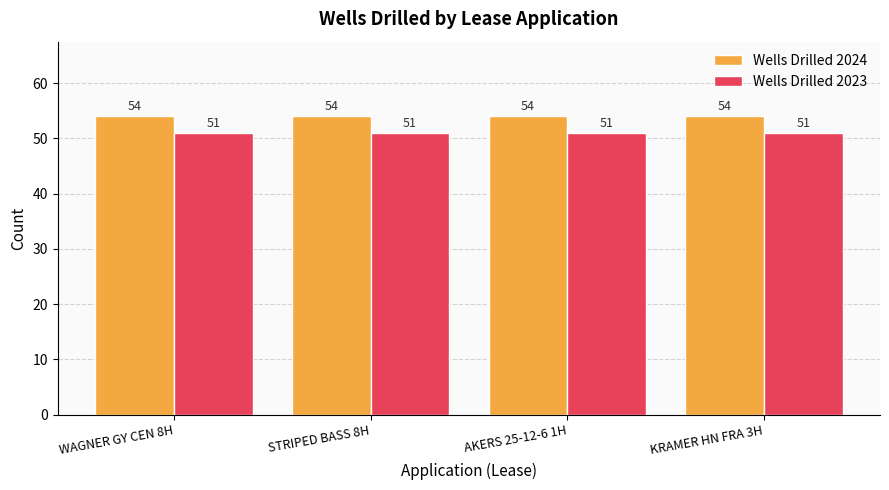

List the series in order of their overall mean, highest first.

Wells Drilled 2024, Wells Drilled 2023